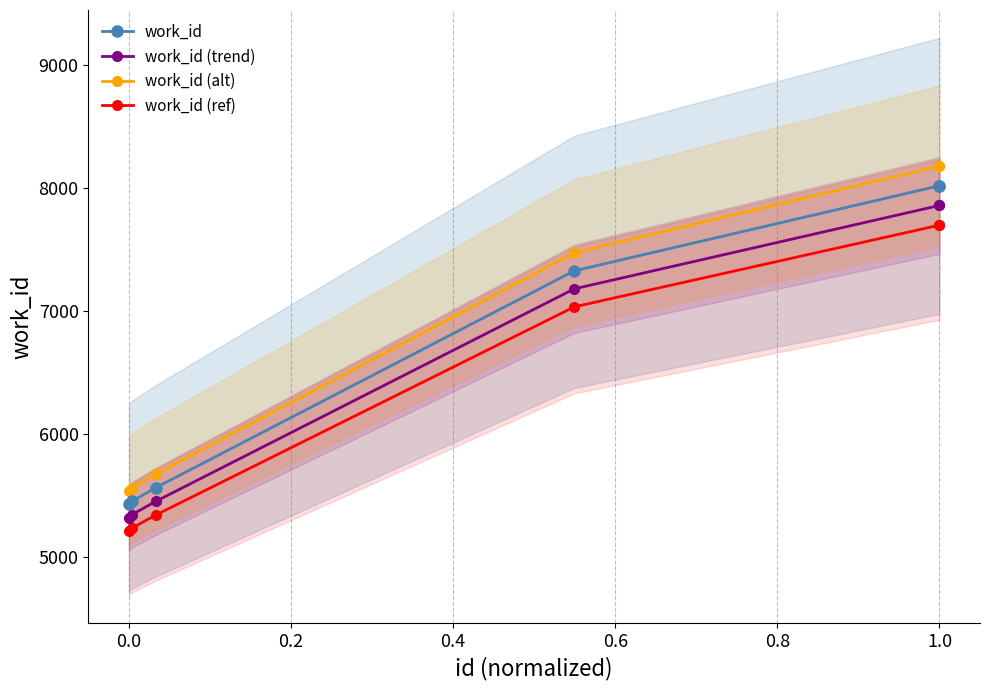

True or false: work_id (alt) and work_id (trend) cross at least once.

False